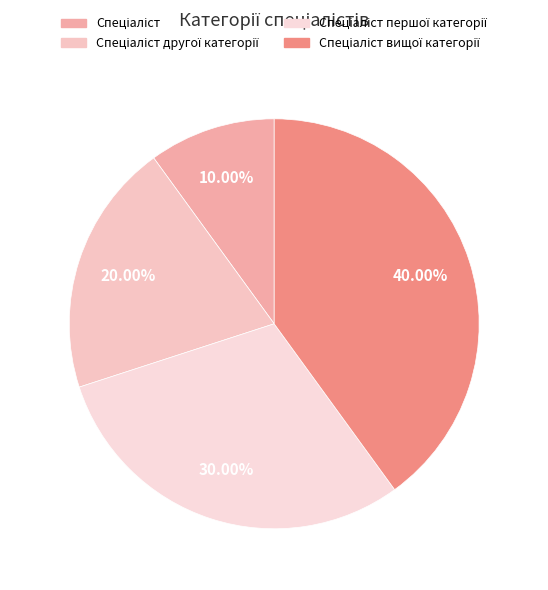

Count the number of slices in the pie.

4